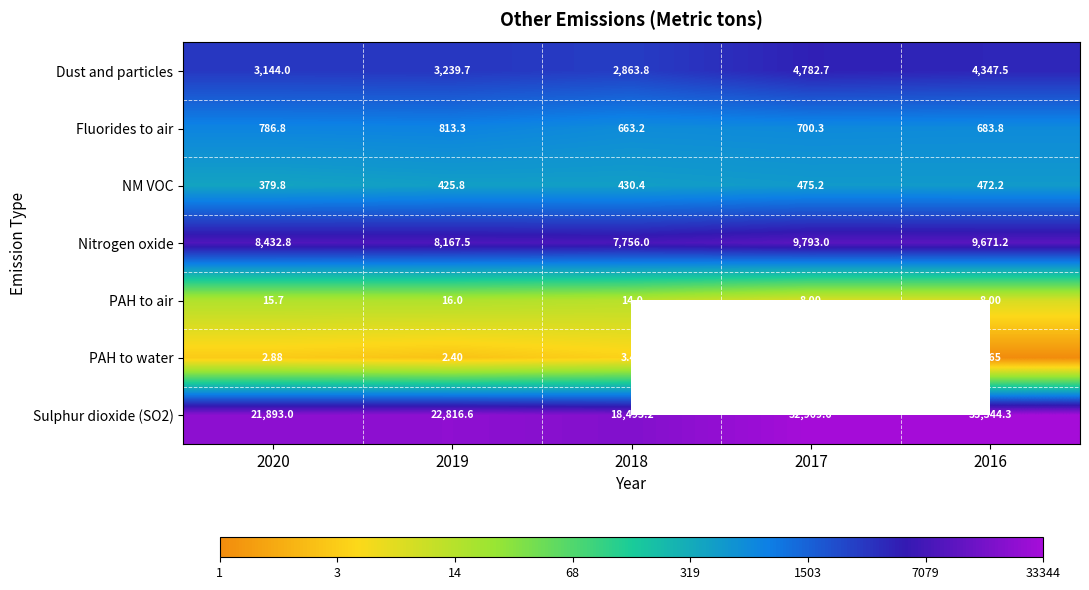

Is the value of Dust and particles at 2020 greater than the value of Fluorides to air at 2016?

Yes